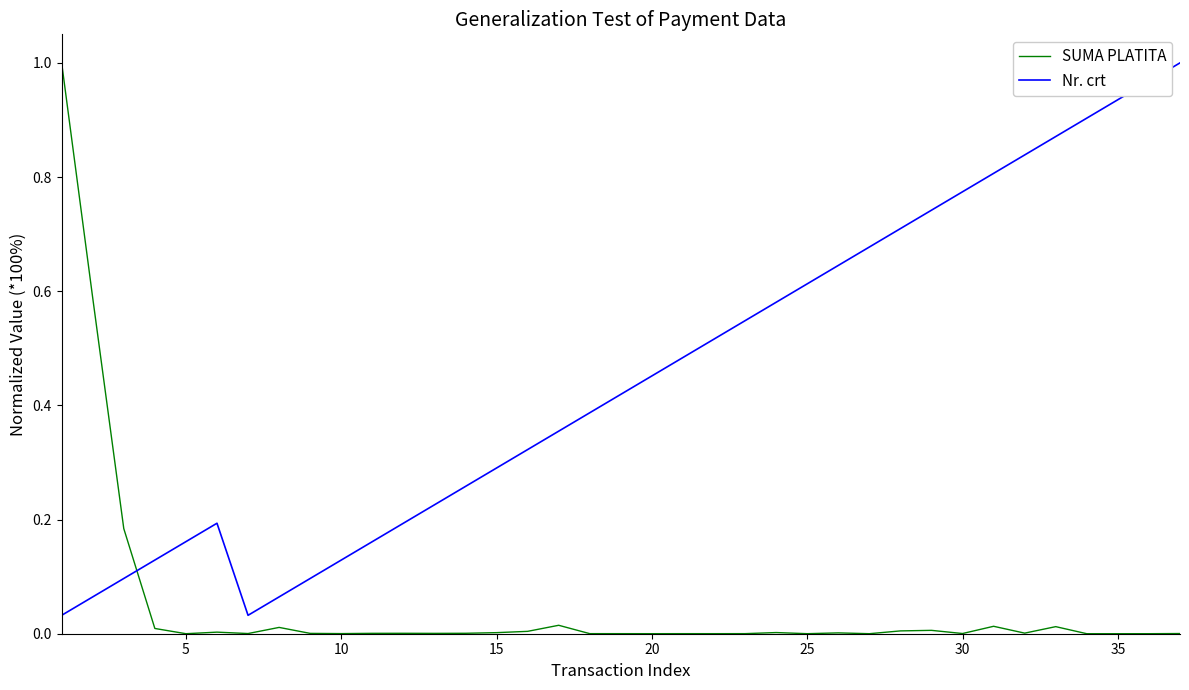

Which series has the largest total across all categories?

Nr. crt